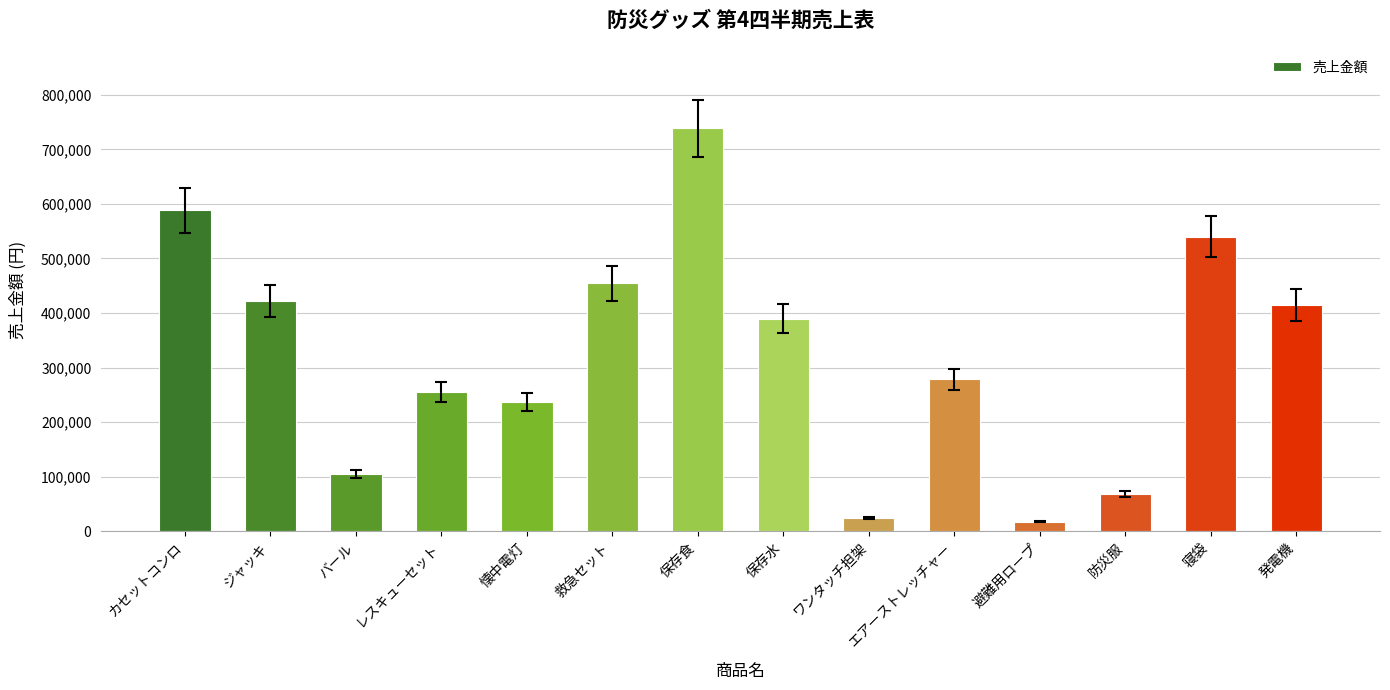

What is the maximum value shown in the chart?

738300